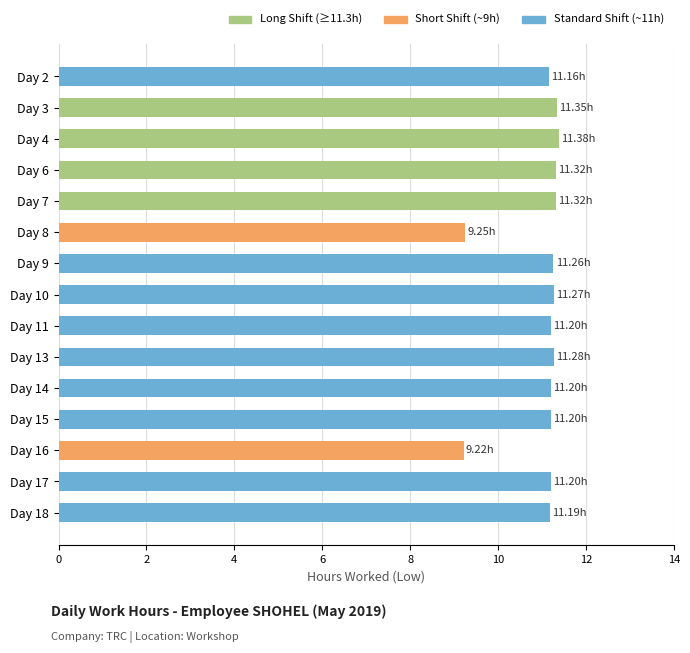

What is the difference between the second highest and second lowest values?

2.1